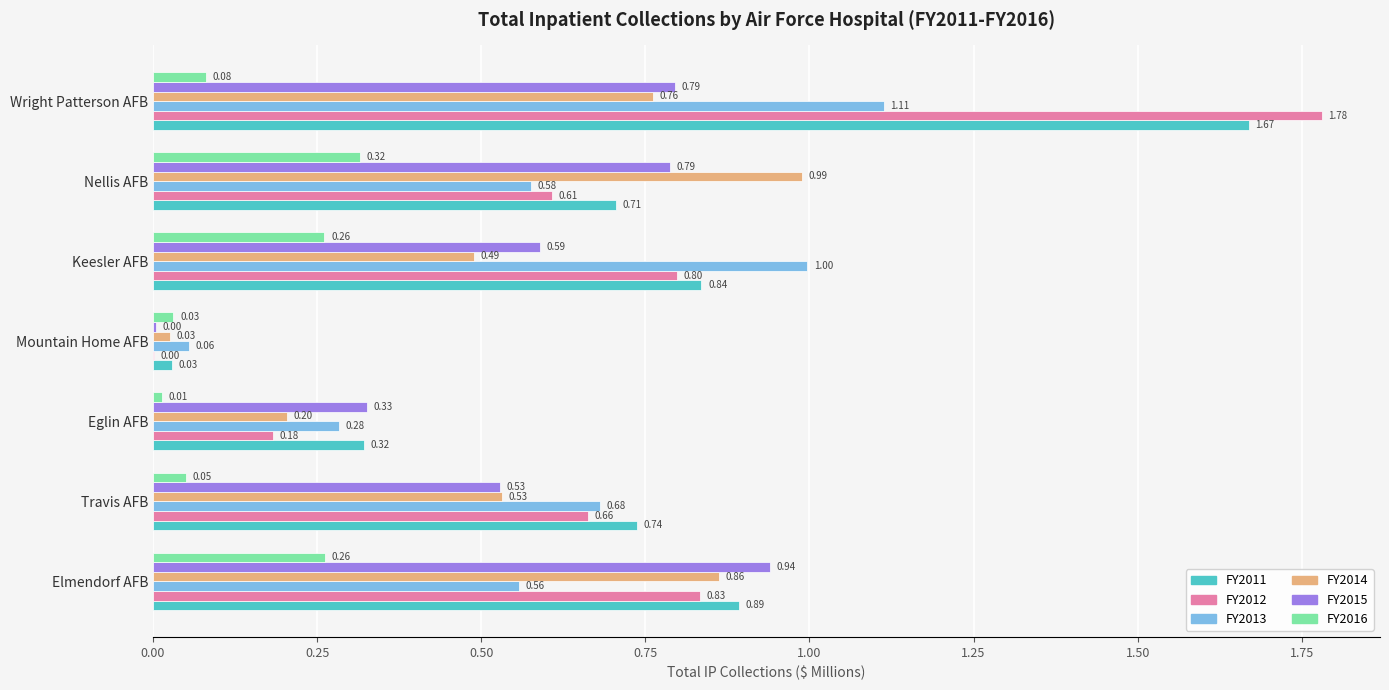

Which series changed the most between Eglin AFB and Nellis AFB?

FY2014